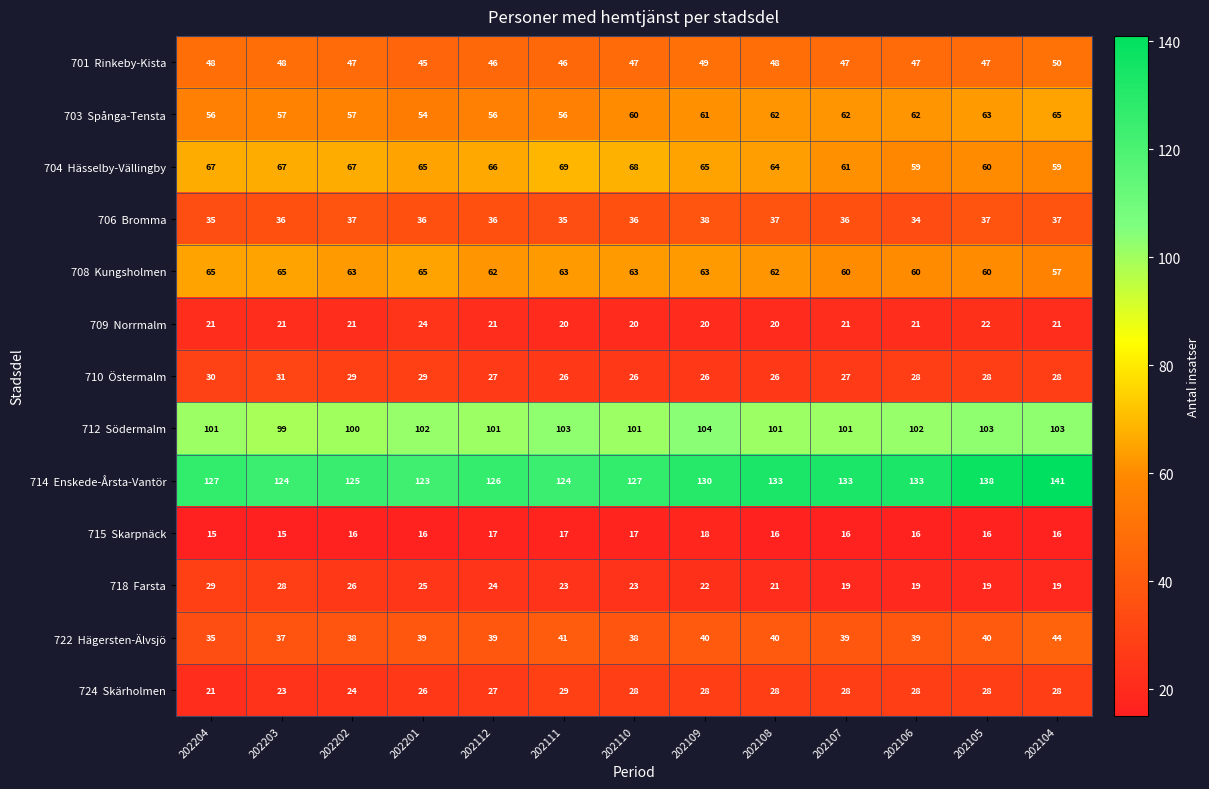

What is the smallest value displayed?

15